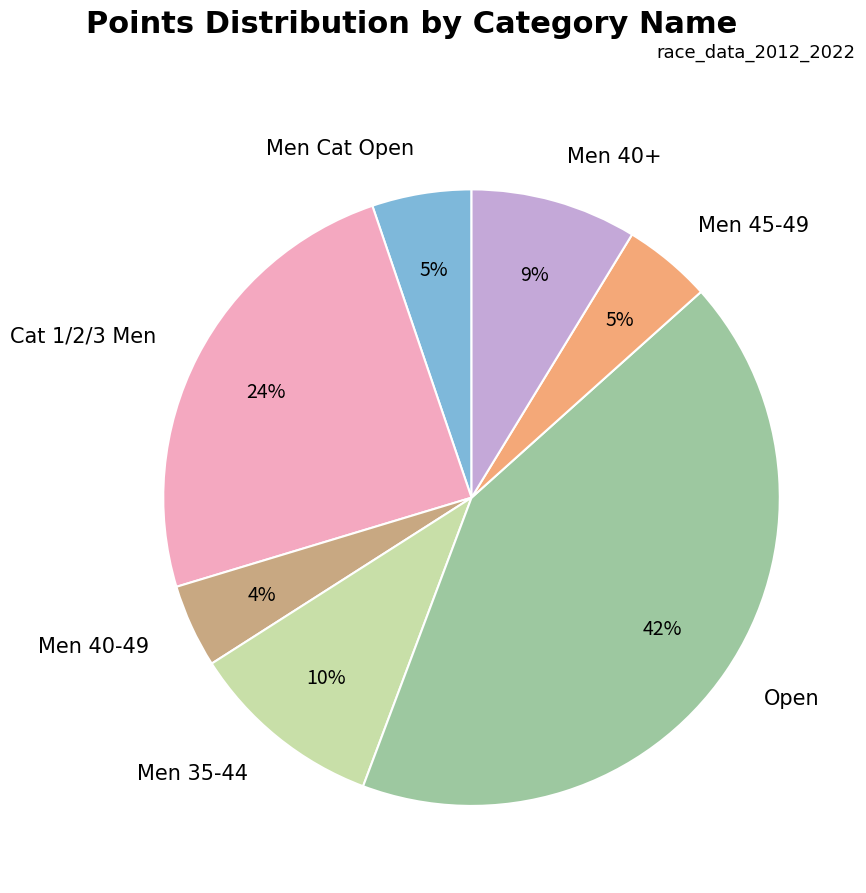

The Open slice represents 42% of the pie. True or false?

True